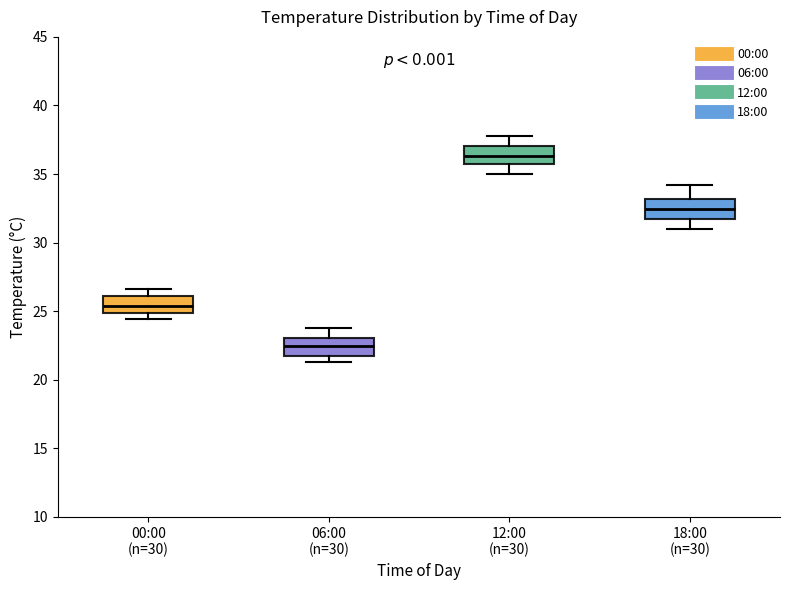

Reading left to right, read every box against the y-axis: the position of its median line, the range the box covers, and the ends of its whiskers. The values are not printed on the chart, so give them approximately, as read against the axis.

00:00 (n=30): median 25.5, box 25.0 to 26.0, whiskers 24.5 to 26.5
06:00 (n=30): median 22.5, box 21.5 to 23.0, whiskers 21.5 (just below the box's lower edge) to 24.0
12:00 (n=30): median 36.5, box 35.5 to 37.0, whiskers 35.0 to 38.0
18:00 (n=30): median 32.5, box 31.5 to 33.0, whiskers 31.0 to 34.0